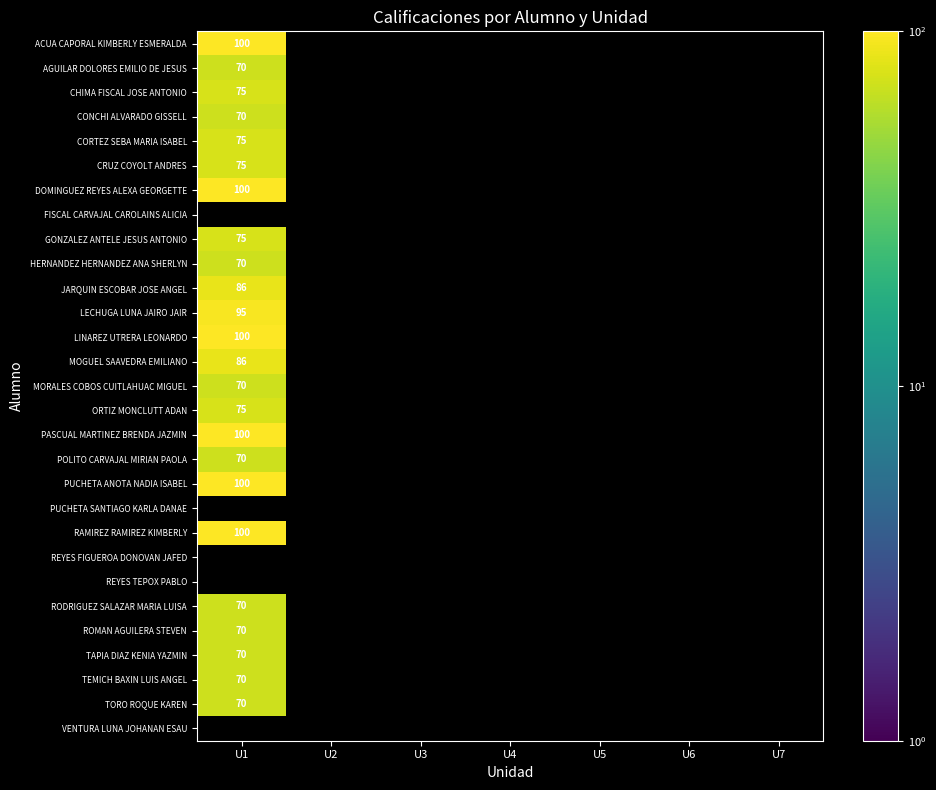

Is it true that HERNANDEZ HERNANDEZ ANA SHERLYN equals 70 at U1?

True